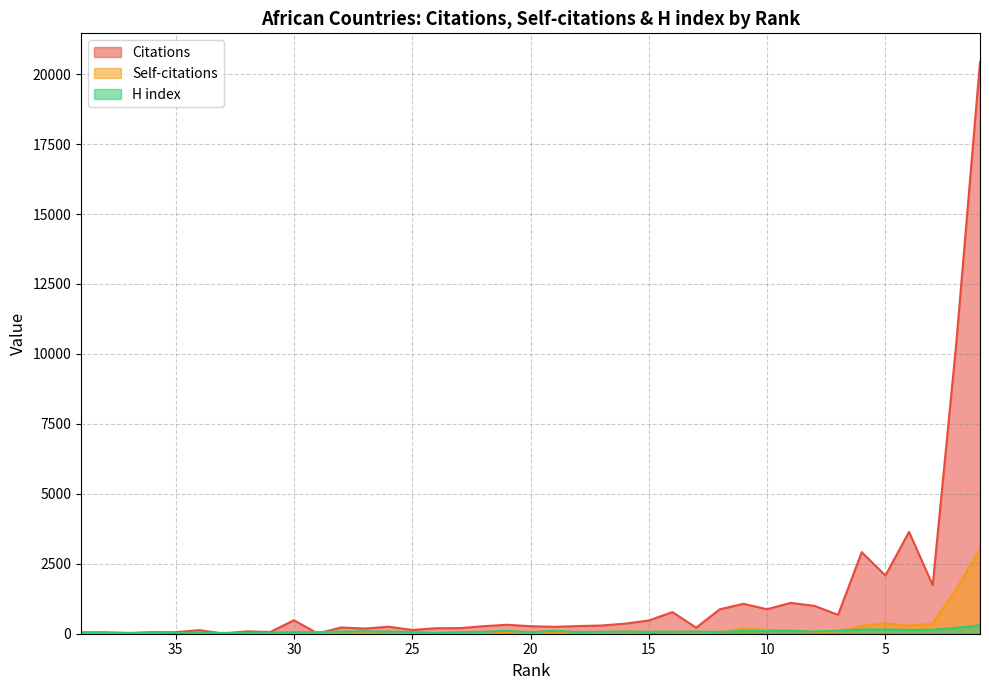

Reading left to right, list all the values displayed in this chart.

Citations: 39=32	38=17	37=12	36=56	35=53	34=129	33=5	32=85	31=62	30=482	29=10	28=223	27=184	26=250	25=134	24=196	23=199	22=269	21=320	20=269	19=247	18=274	17=293	16=361	15=474	14=772	13=217	12=873	11=1069	10=875	9=1103	8=996	7=675	6=2914	5=2080	4=3639	3=1735	2=10408	1=20436
Self-citations: 39=2	38=0	37=0	36=0	35=0	34=0	33=0	32=0	31=8	30=0	29=6	28=13	27=29	26=17	25=4	24=6	23=9	22=31	21=39	20=22	19=24	18=48	17=17	16=20	15=64	14=47	13=19	12=38	11=182	10=145	9=109	8=55	7=82	6=283	5=373	4=286	3=358	2=1592	1=3020
H index: 39=54	38=58	37=31	36=47	35=20	34=38	33=30	32=35	31=38	30=56	29=60	28=78	27=87	26=73	25=61	24=26	23=57	22=66	21=105	20=51	19=104	18=62	17=68	16=78	15=67	14=76	13=73	12=63	11=96	10=95	9=104	8=79	7=109	6=149	5=150	4=132	3=143	2=212	1=301